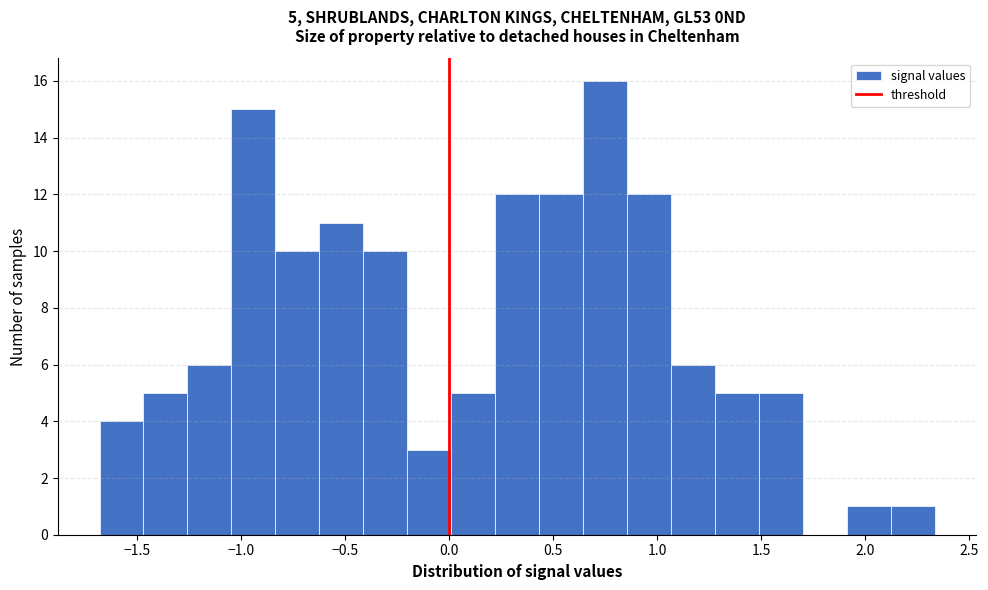

Which range on the x-axis has the tallest bar?

0.65 to 0.85